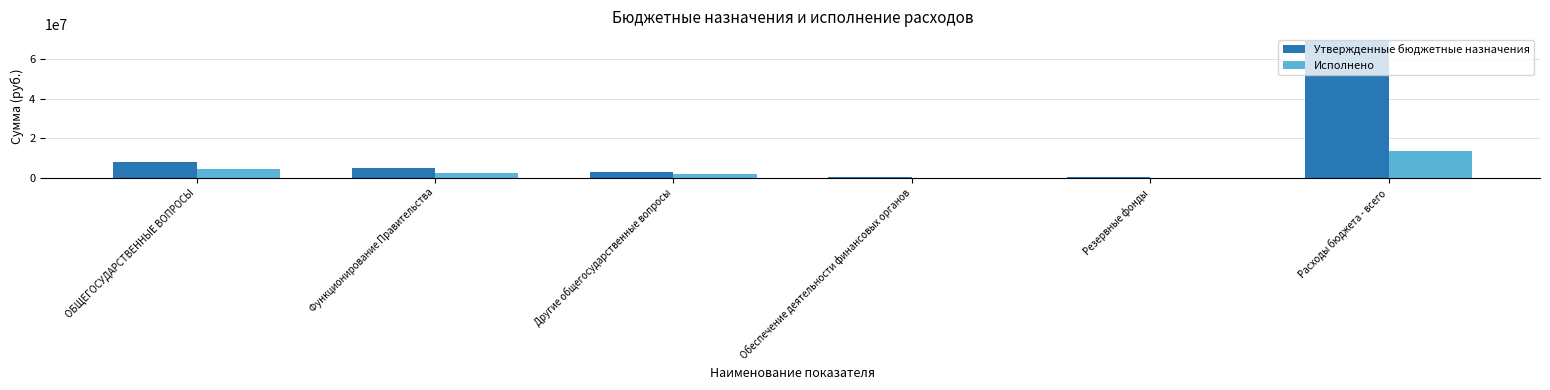

How many values in the Утвержденные бюджетные назначения series exceed 4897733?

3